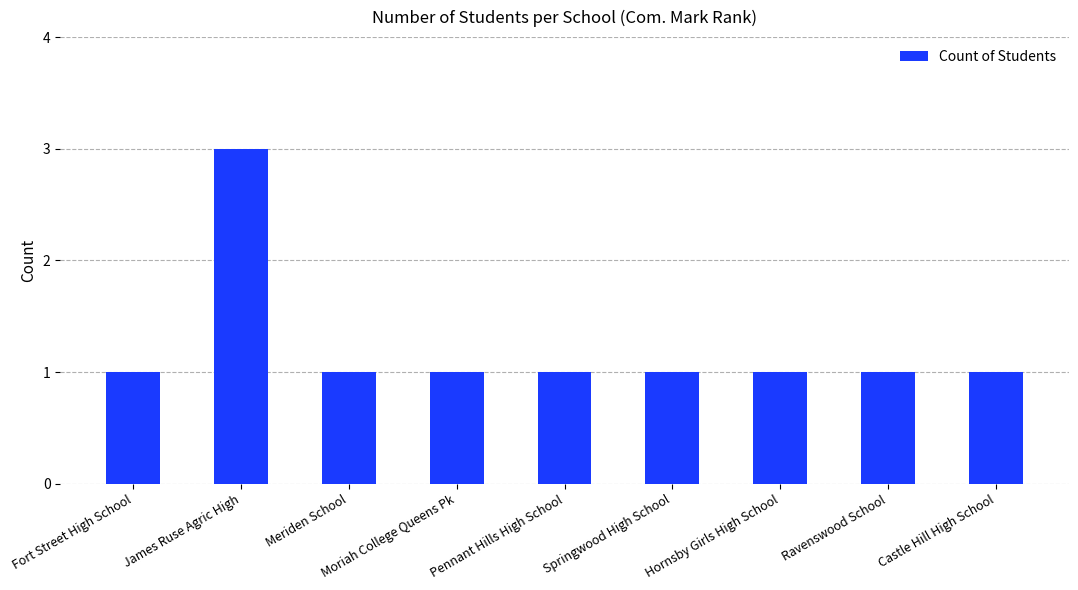

The chart shows a value of 1 at Ravenswood School. True or false?

True